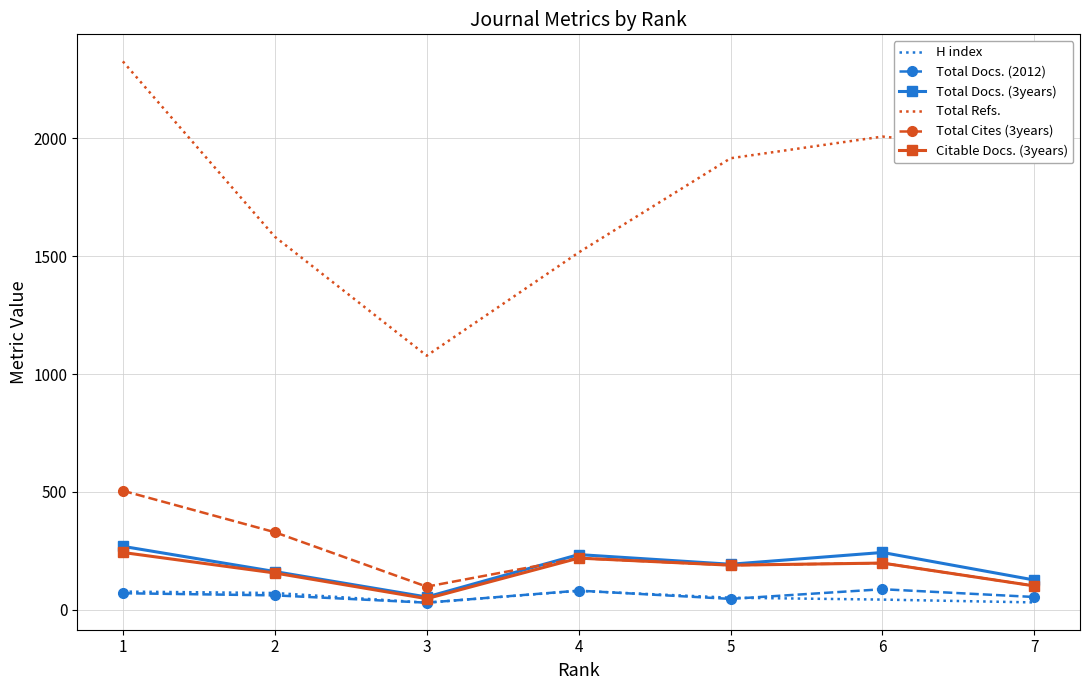

What is the difference between the Total Refs. values at 6 and 5?

92